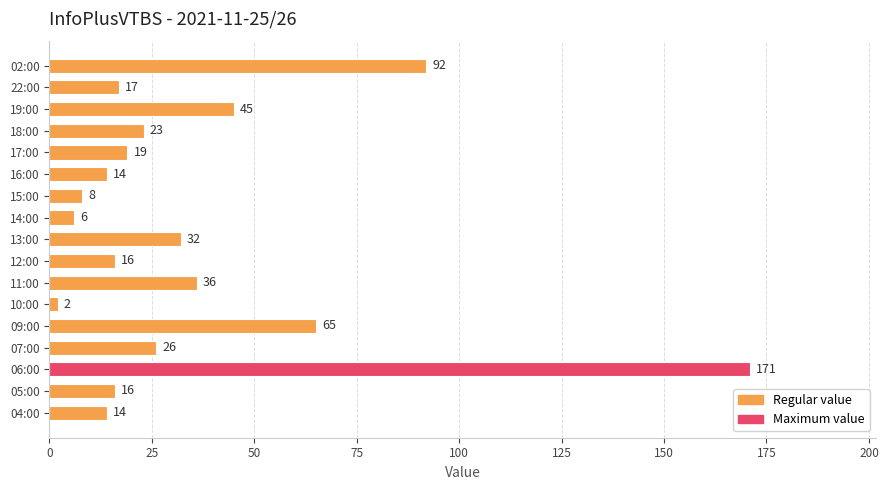

Which label corresponds to the largest value in the chart?

06:00